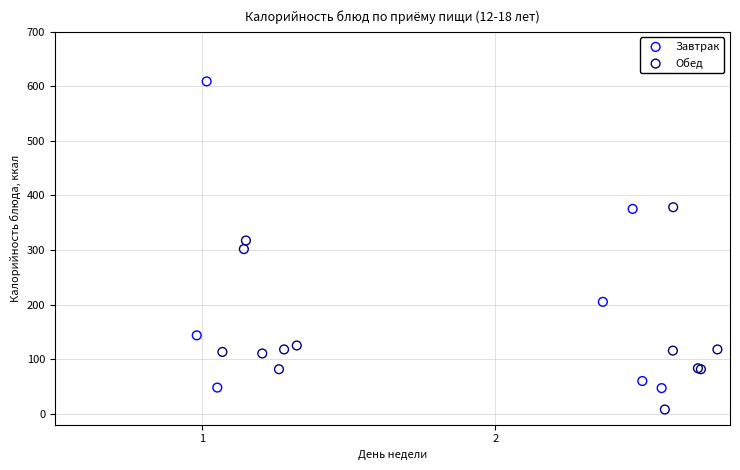

Which series contains the lowest Y value?

Обед